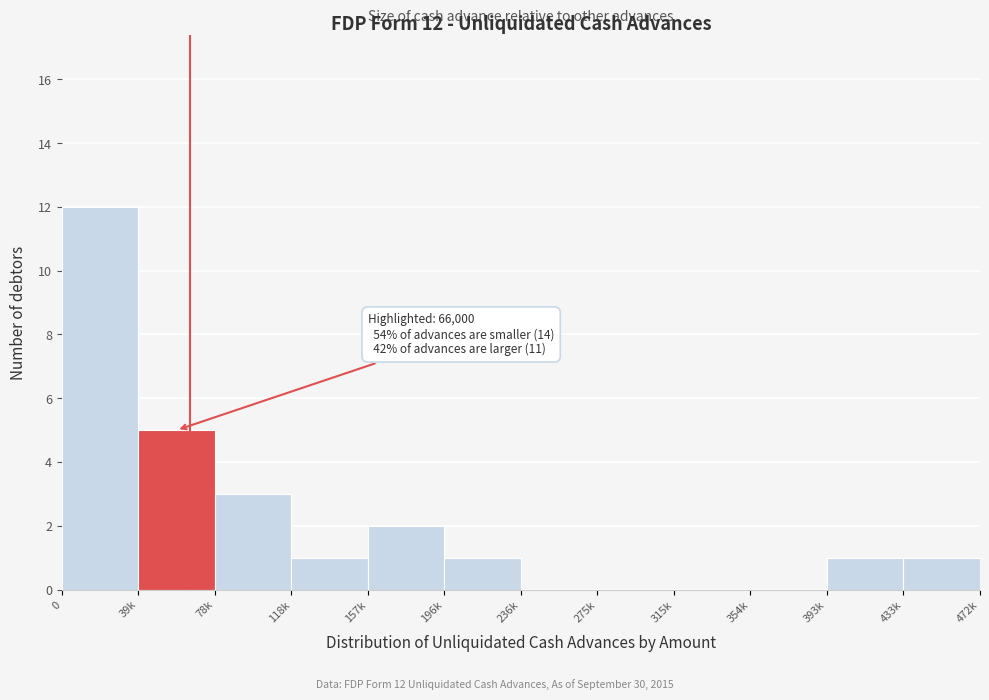

Reading right to left, what are all the values shown in this chart?

433k=1	393k=1	354k=0	315k=0	275k=0	236k=0	196k=1	157k=2	118k=1	78k=3	39k=5	0=12